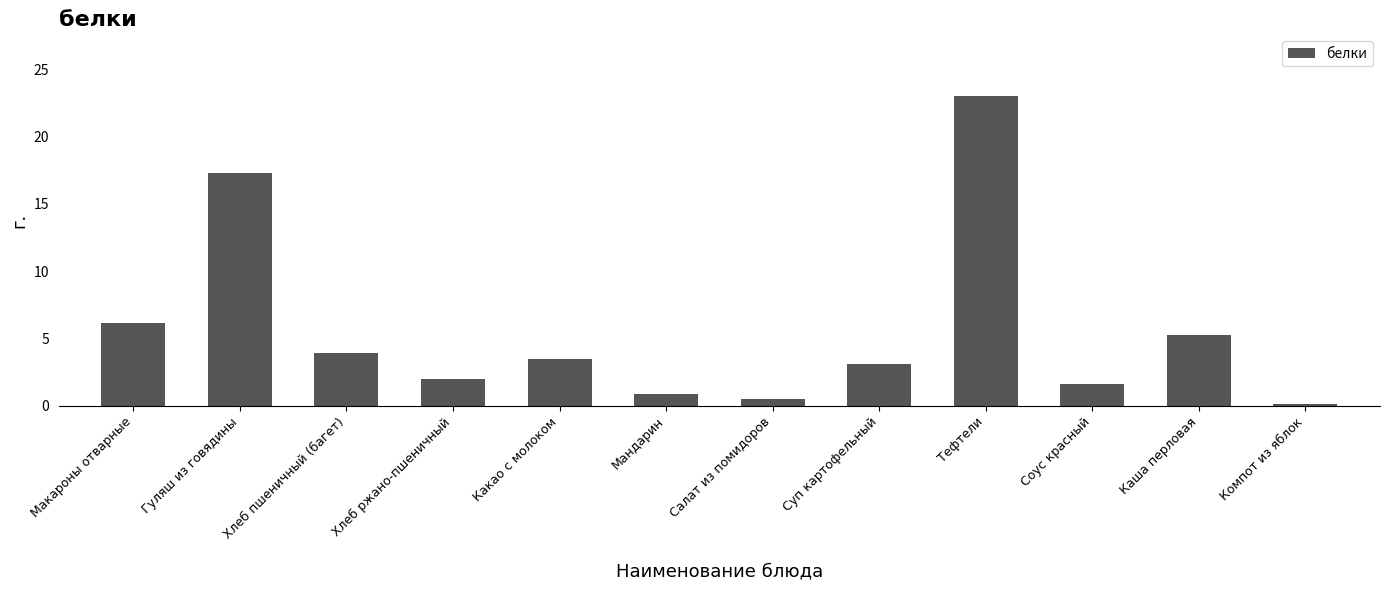

Approximately how many times larger is the value at Компот из яблок compared to Соус красный?

0.1